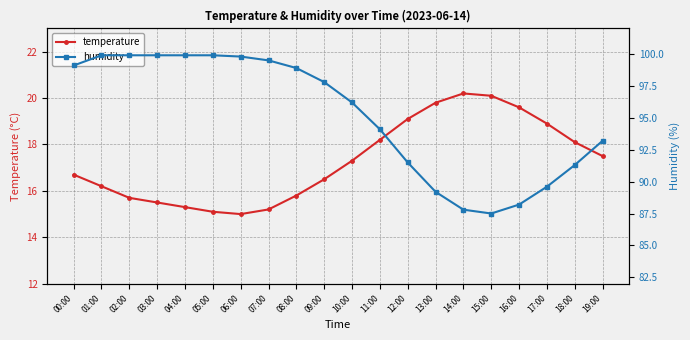

Between 00:00 and 06:00, which series saw the biggest shift?

temperature